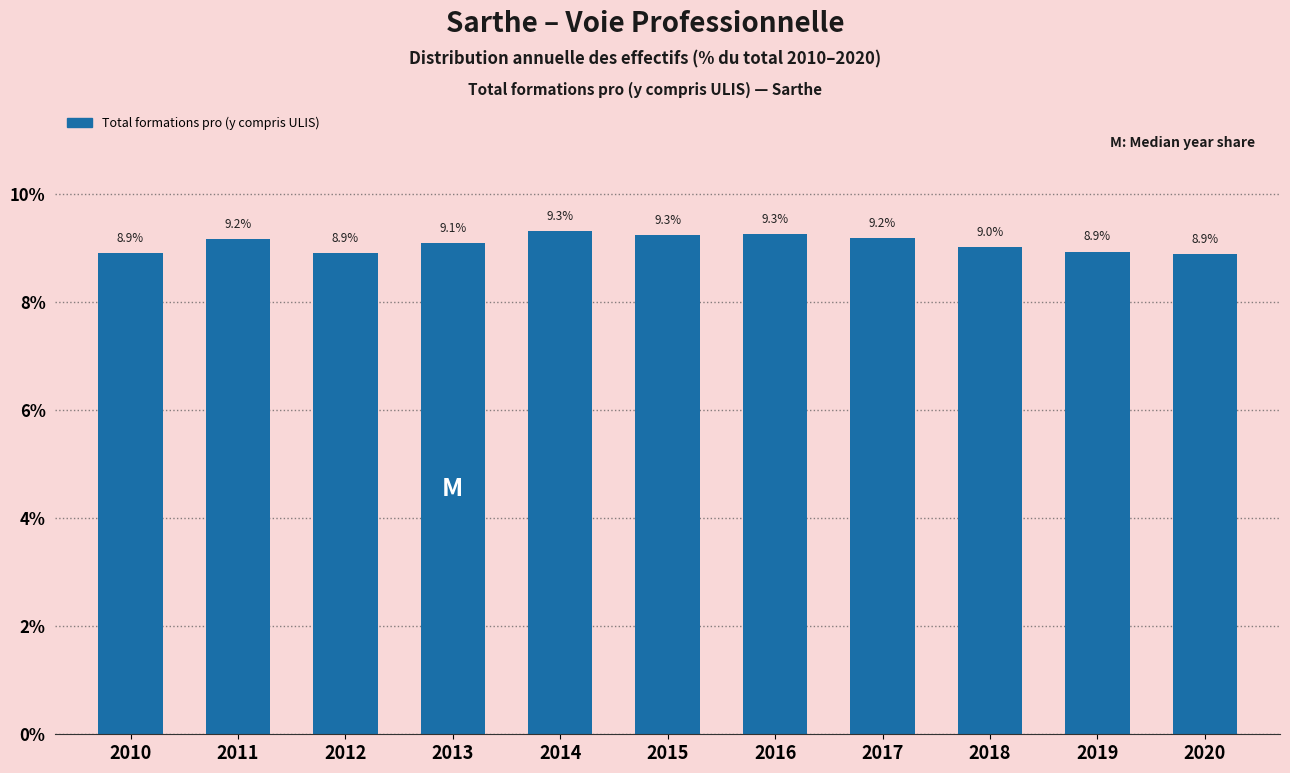

Reading left to right, what are all the values shown in this chart?

2010=8.9	2011=9.2	2012=8.9	2013=9.1	2014=9.3	2015=9.3	2016=9.3	2017=9.2	2018=9.0	2019=8.9	2020=8.9